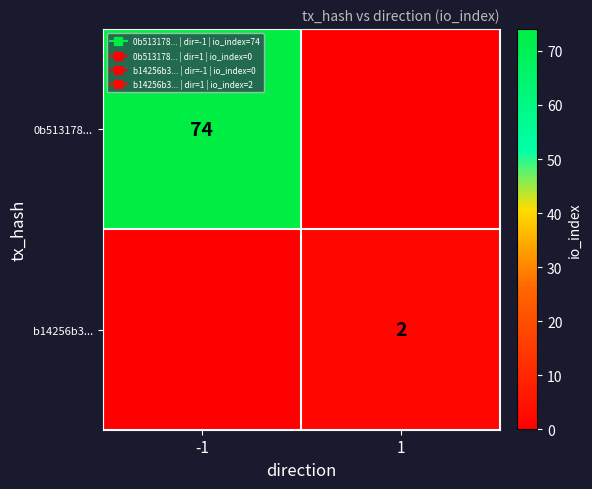

Which label corresponds to the smallest value in the chart?

1